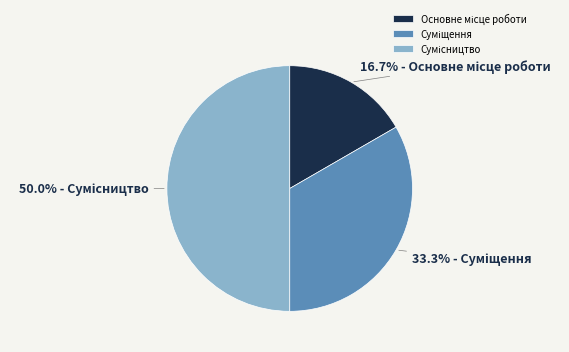

True or false: Суміщення accounts for 22% of the total.

False